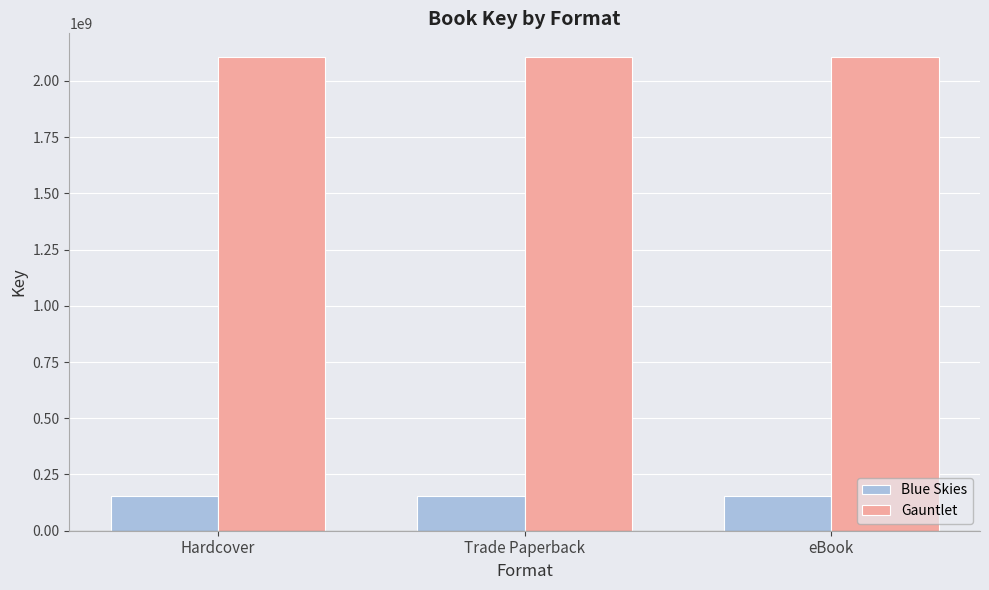

Does the chart contain any negative values?

No